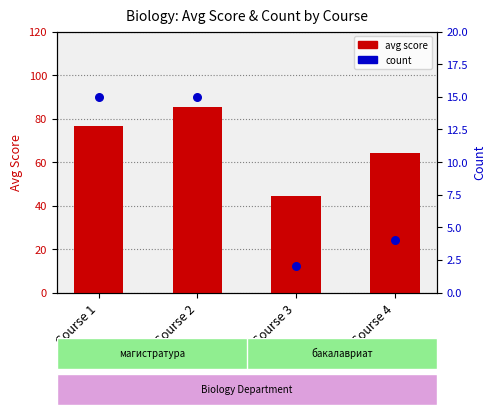

Which series has the largest Y range (max minus min)?

avg score